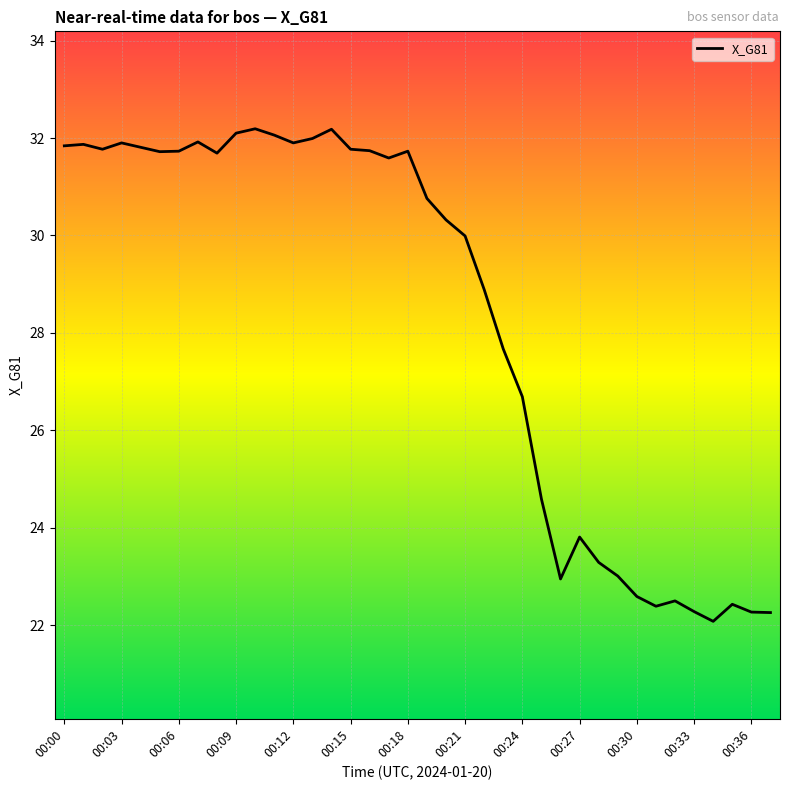

What is the difference between the maximum and minimum values?

10.1